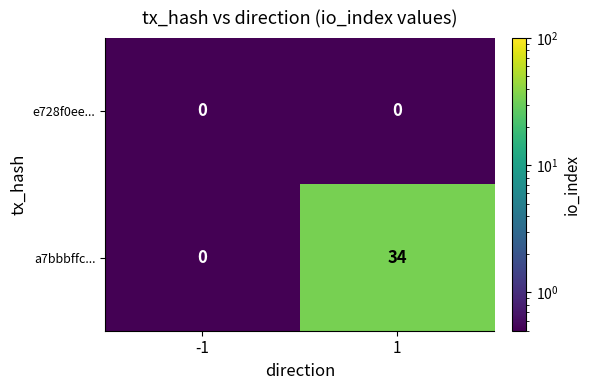

Reading right to left, transcribe all the data shown in this chart.

e728f0ee...: 0	0
a7bbbffc...: 34	0